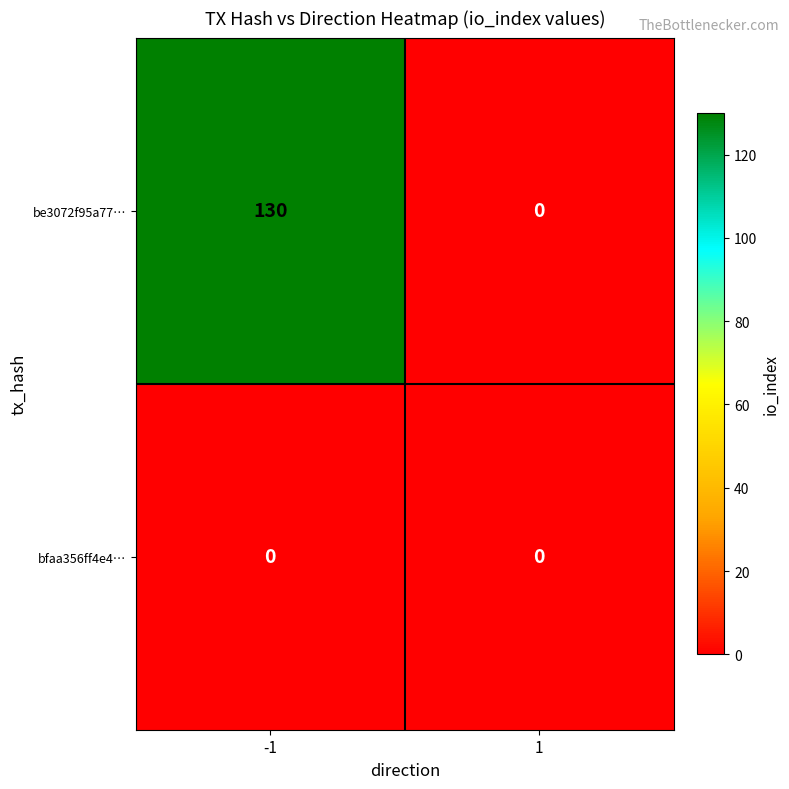

Reading left to right, list all the values displayed in this chart.

be3072f95a77…: 130	0
bfaa356ff4e4…: 0	0